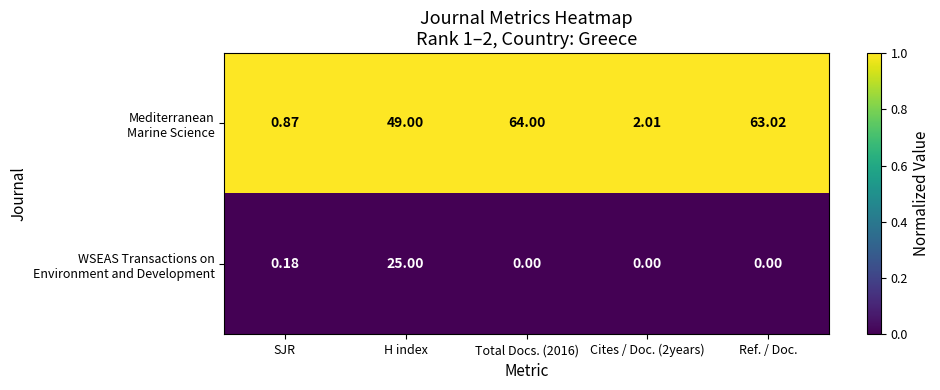

At which category is the sum across all series the highest?

H index